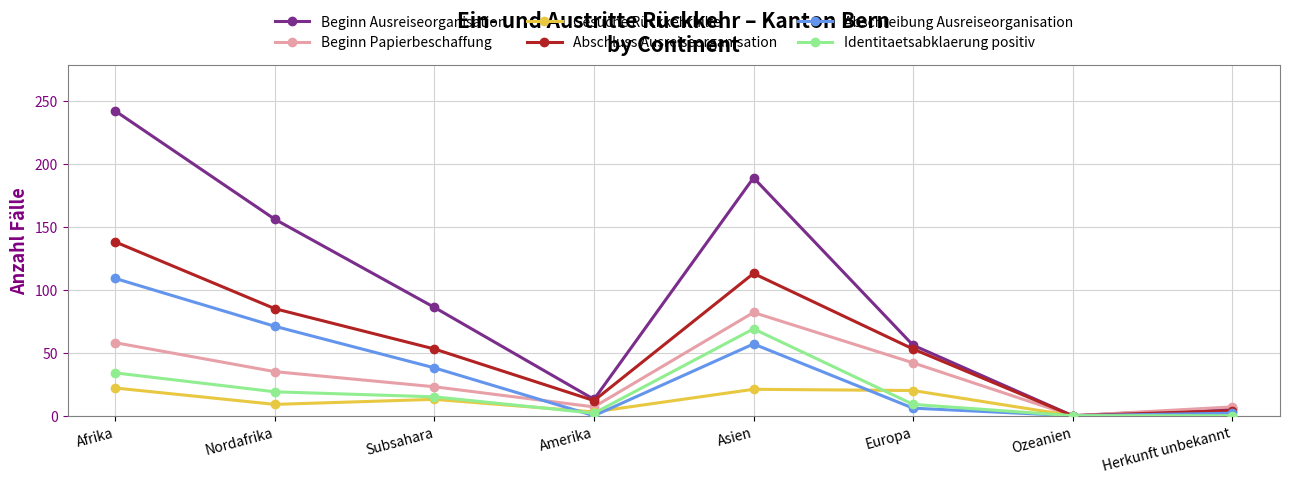

Does the chart display data point markers on the line(s)?

Yes